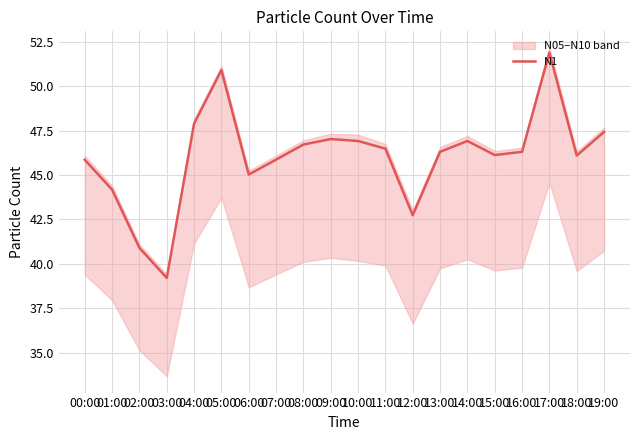

The chart shows a value of 79.2 at 06:00. True or false?

False